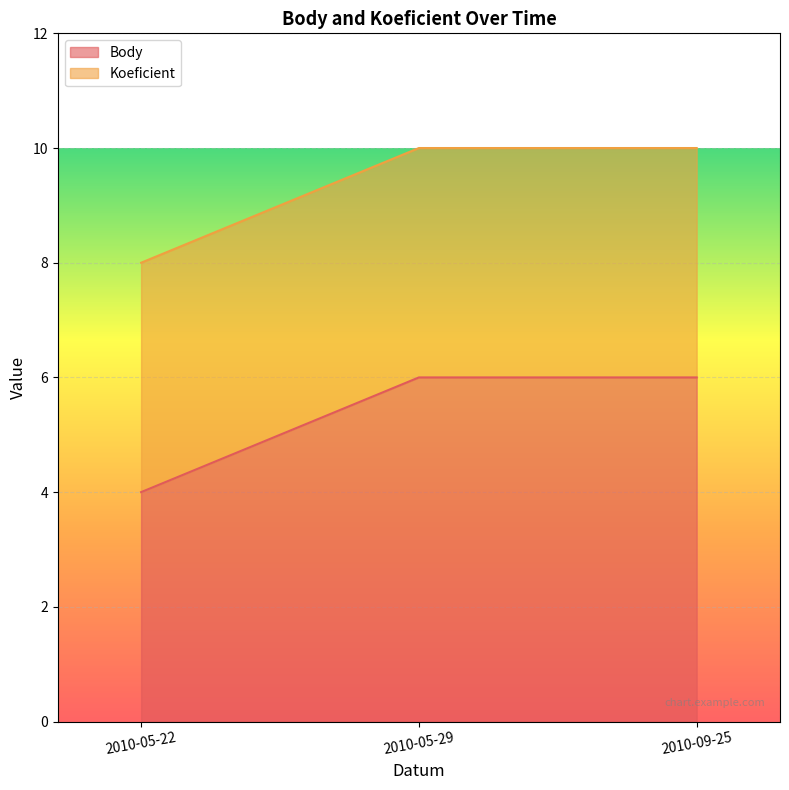

Between 2010-05-22 and 2010-09-25, which is larger?

2010-09-25